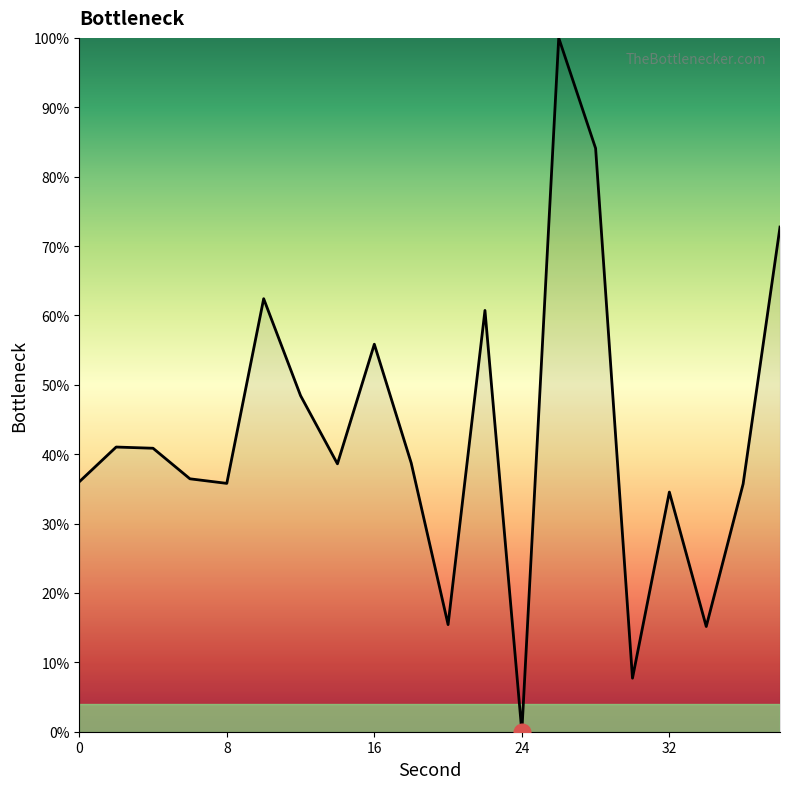

What is the maximum value shown in the chart?

100.0